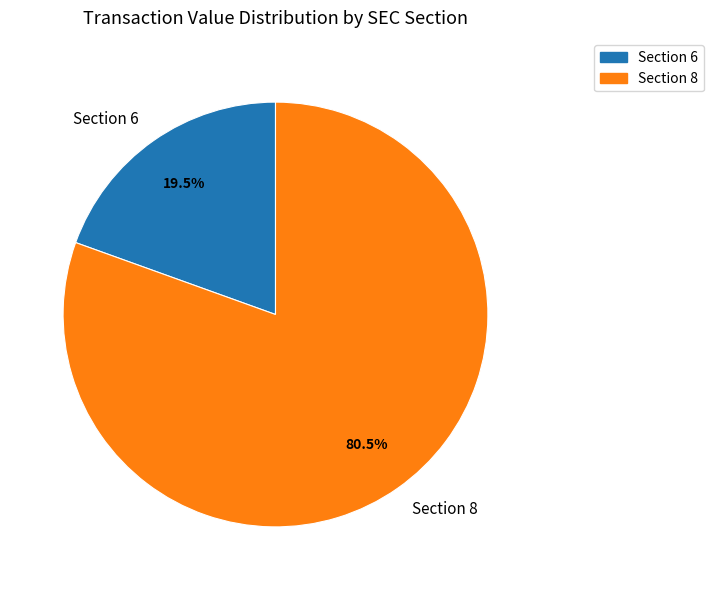

Between Section 6 and Section 8, which is larger?

Section 8